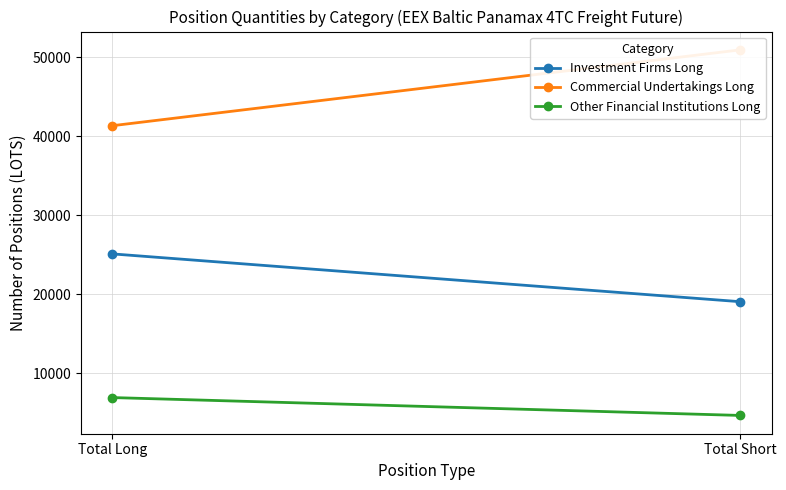

Is it true that Commercial Undertakings Long equals 27730.2 at Total Short?

False